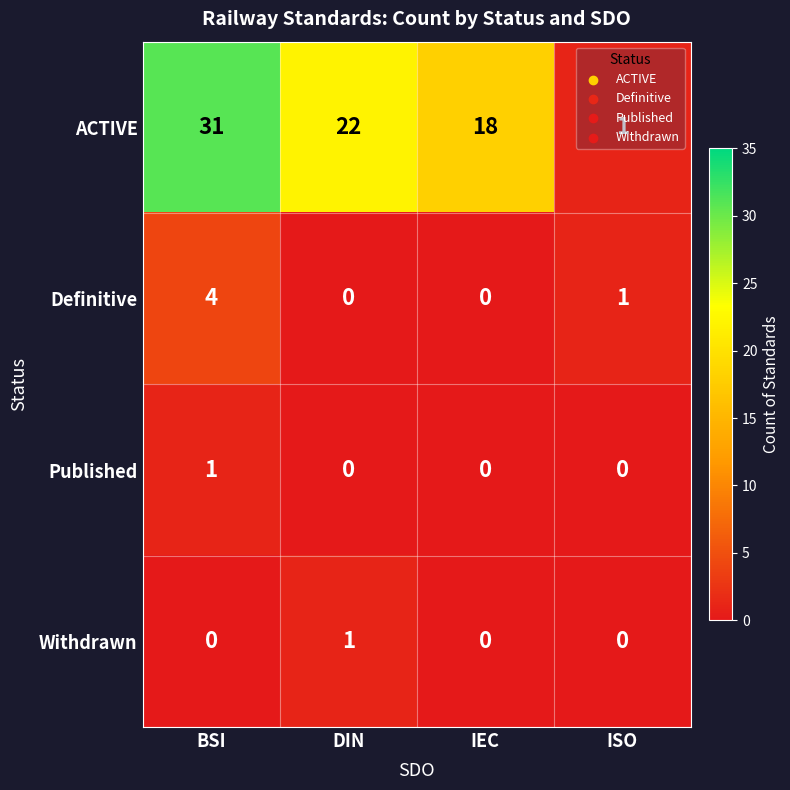

Where is ACTIVE nearest to the value 16?

IEC